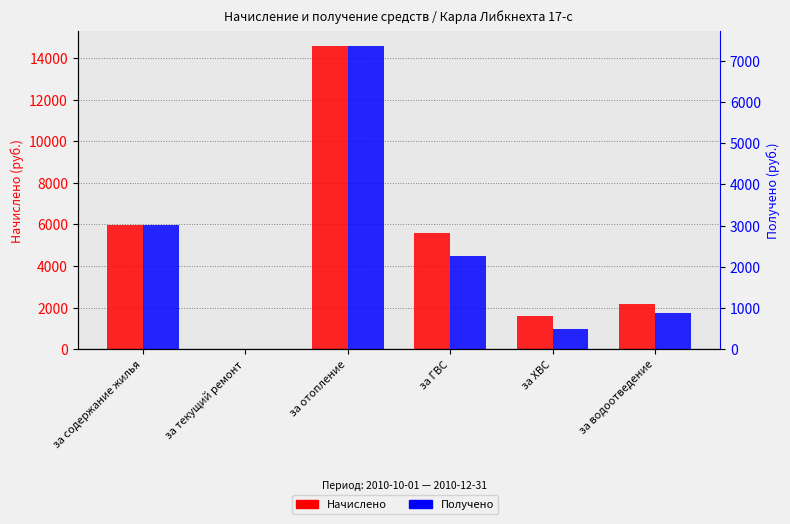

Is the value of Получено at за водоотведение greater than the value of Начислено at за ХВС?

No